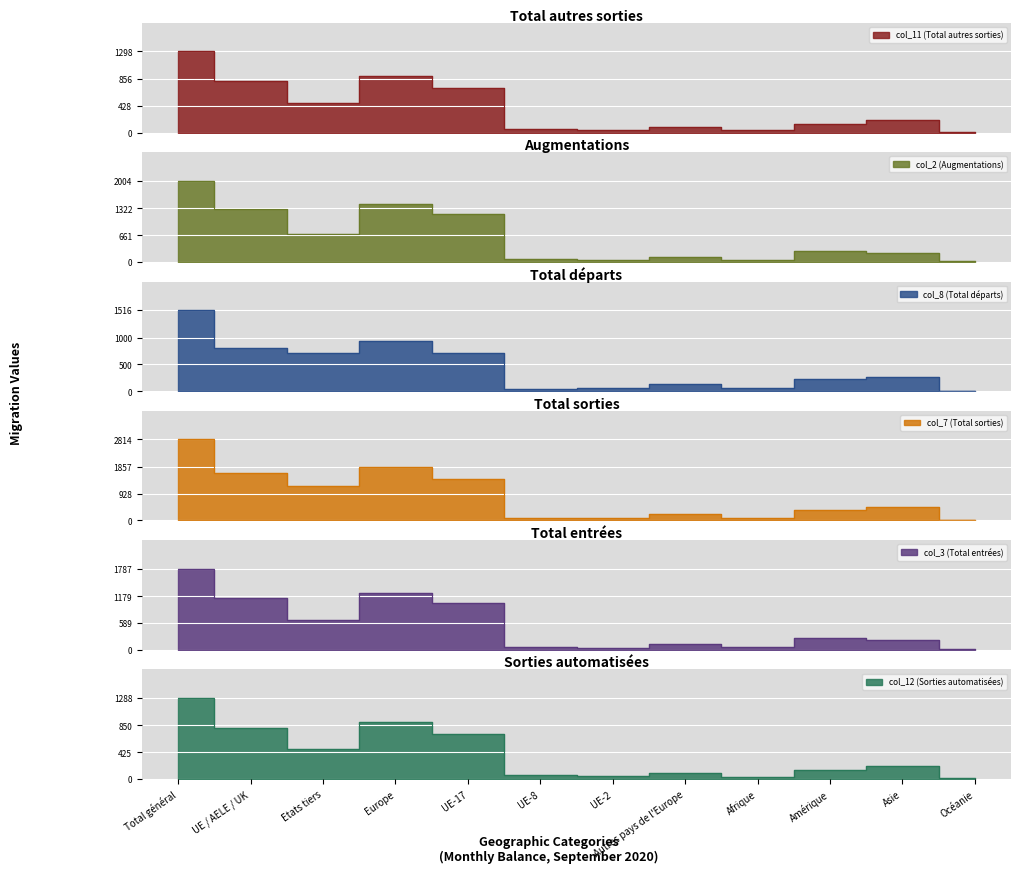

What is the sum of the col_8 (Total départs) values at Océanie and Total général?

1527